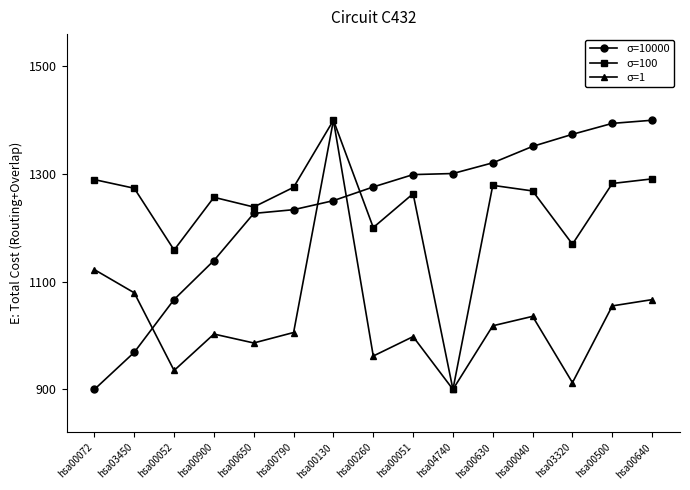

Which series changed the most between hsa00260 and hsa04740?

σ=100